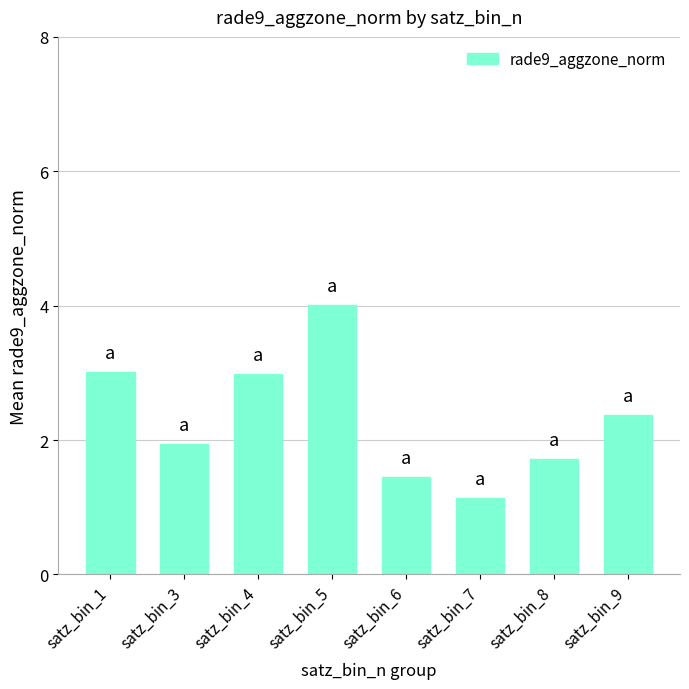

What is the difference between the values at satz_bin_7 and satz_bin_6?

0.3